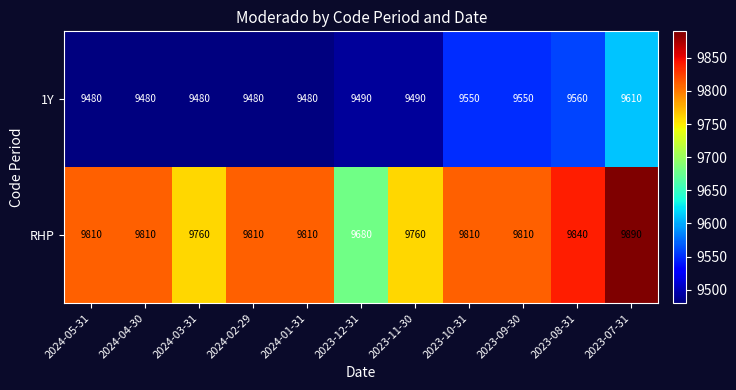

Reading left to right, extract all data points from this chart.

1Y: 9480	9480	9480	9480	9480	9490	9490	9550	9550	9560	9610
RHP: 9810	9810	9760	9810	9810	9680	9760	9810	9810	9840	9890